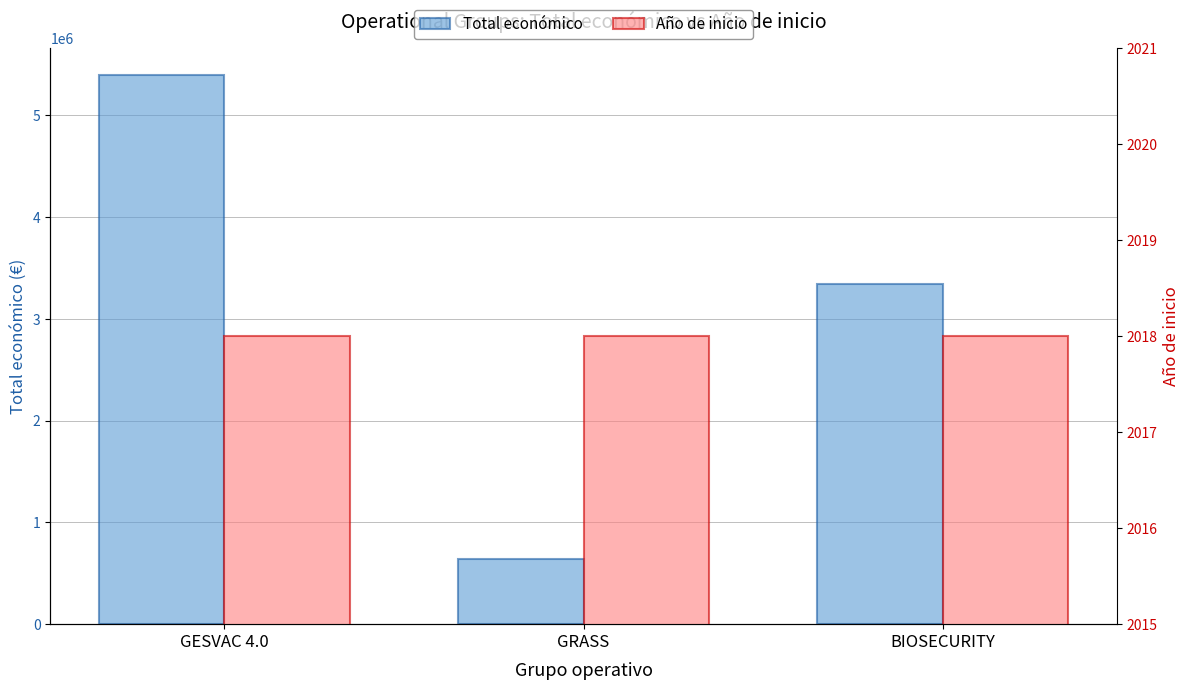

Between BIOSECURITY and GESVAC 4.0, which is larger?

GESVAC 4.0